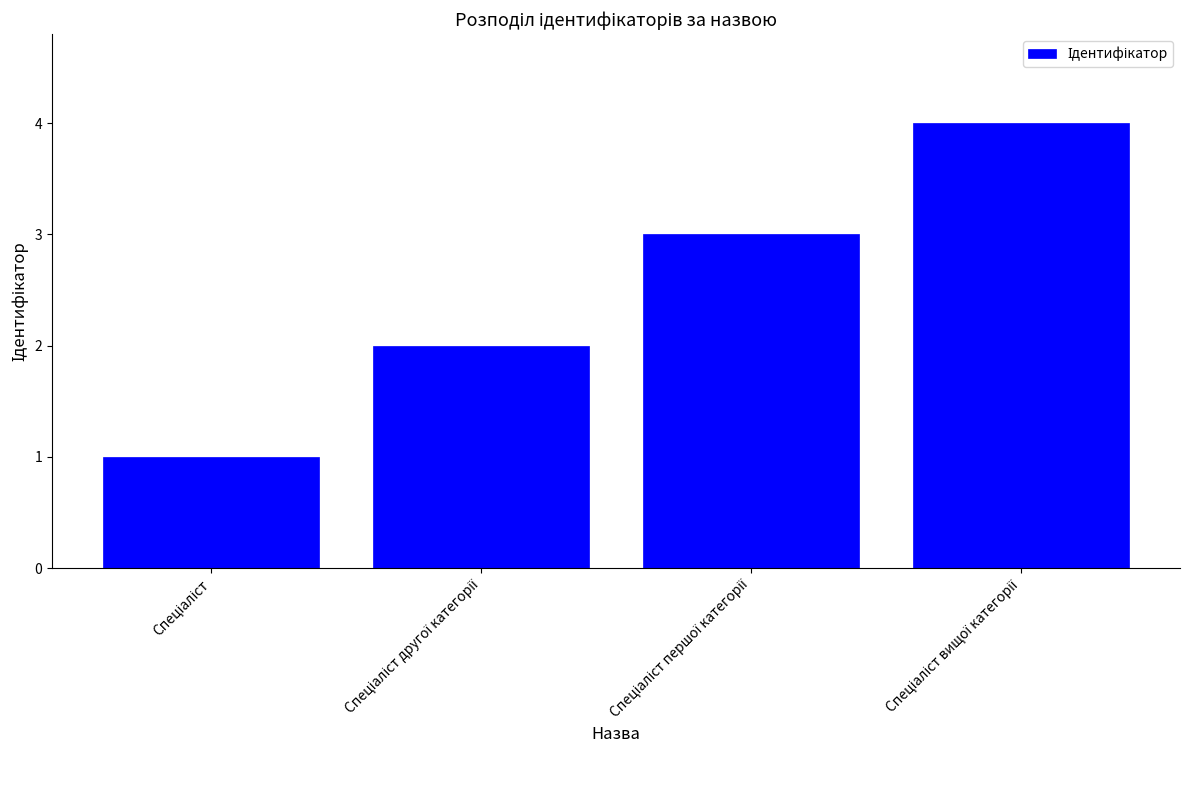

What is the difference between the maximum and second lowest values?

2